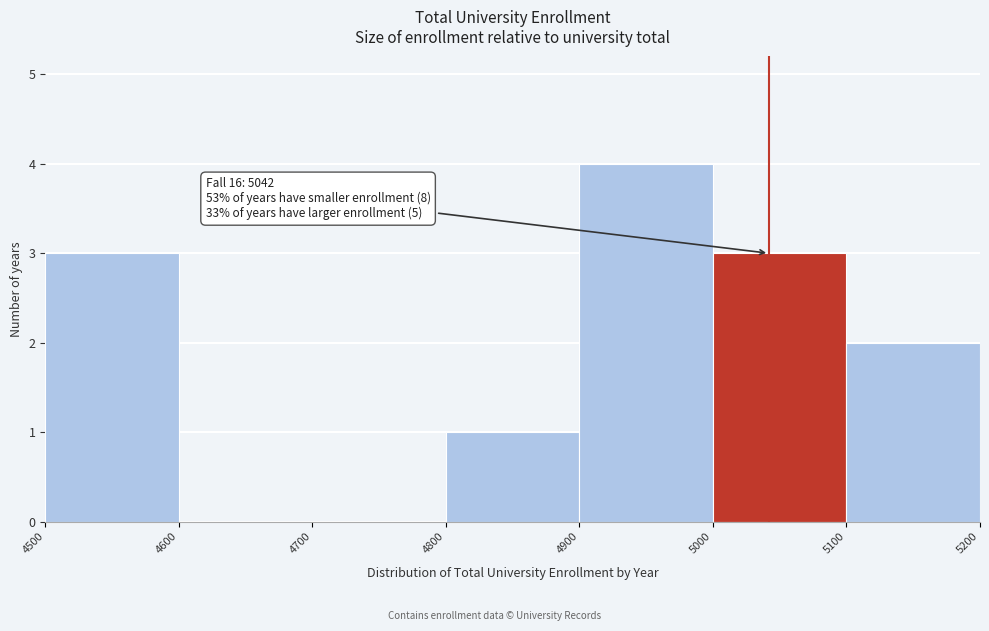

Over which range of the x-axis is the bar tallest?

4900 to 5000